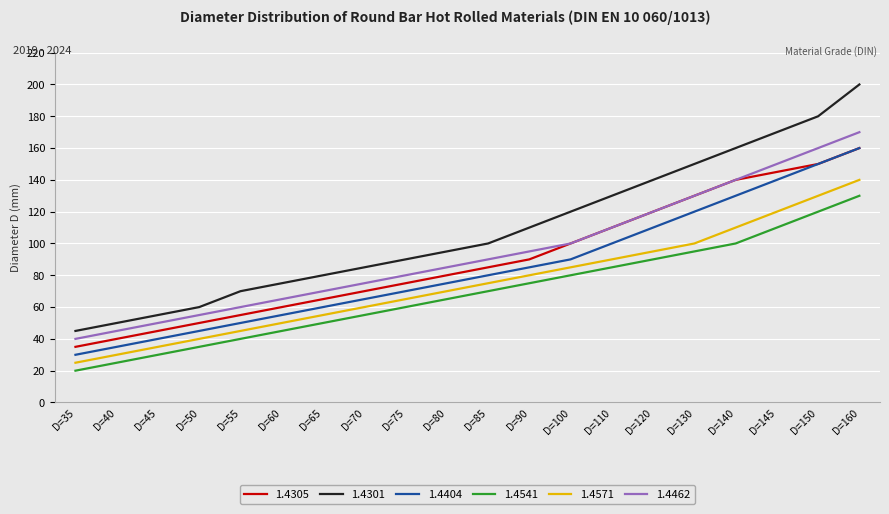

Which series has the widest spread of values?

1.4301